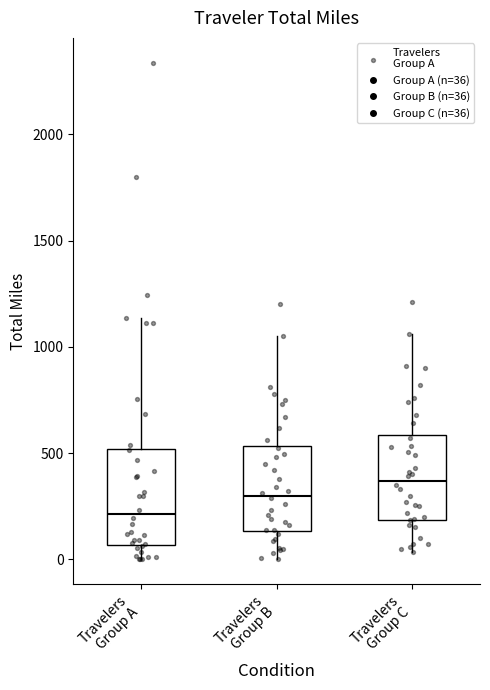

Reading left to right, read every box against the y-axis: the position of its median line, the range the box covers, and the ends of its whiskers. The values are not printed on the chart, so give them approximately, as read against the axis.

Travelers Group A: median 200, box 50 to 500, whiskers 0 to 1150
Travelers Group B: median 300, box 150 to 550, whiskers 0 to 1050
Travelers Group C: median 350, box 200 to 600, whiskers 50 to 1050